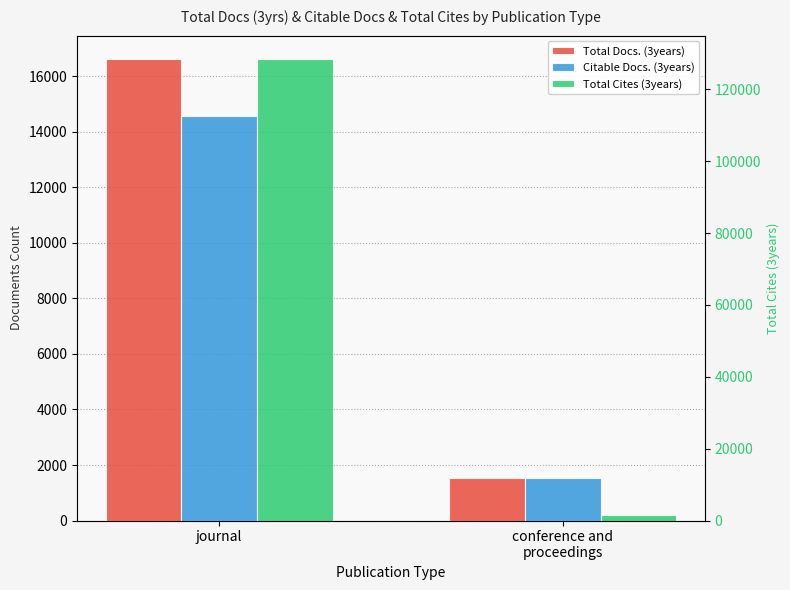

What is the smallest value displayed?

1534